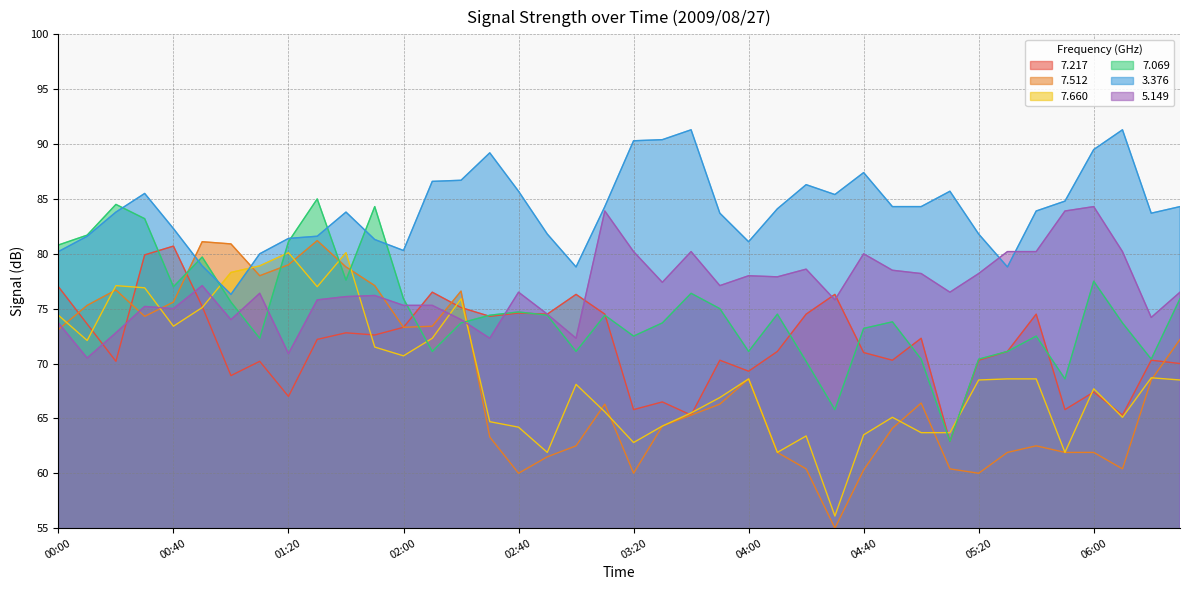

List the labels in order of   7.069 value, largest first.

01:30, 00:20, 01:50, 00:30, 00:10, 01:20, 00:00, 00:50, 01:40, 06:00, 00:40, 03:40, 02:00, 06:30, 01:00, 03:50, 02:40, 04:10, 02:30, 02:50, 03:10, 04:50, 02:20, 03:30, 06:10, 04:40, 03:20, 05:40, 01:10, 02:10, 03:00, 04:00, 05:30, 05:00, 05:20, 06:20, 04:20, 05:50, 04:30, 05:10